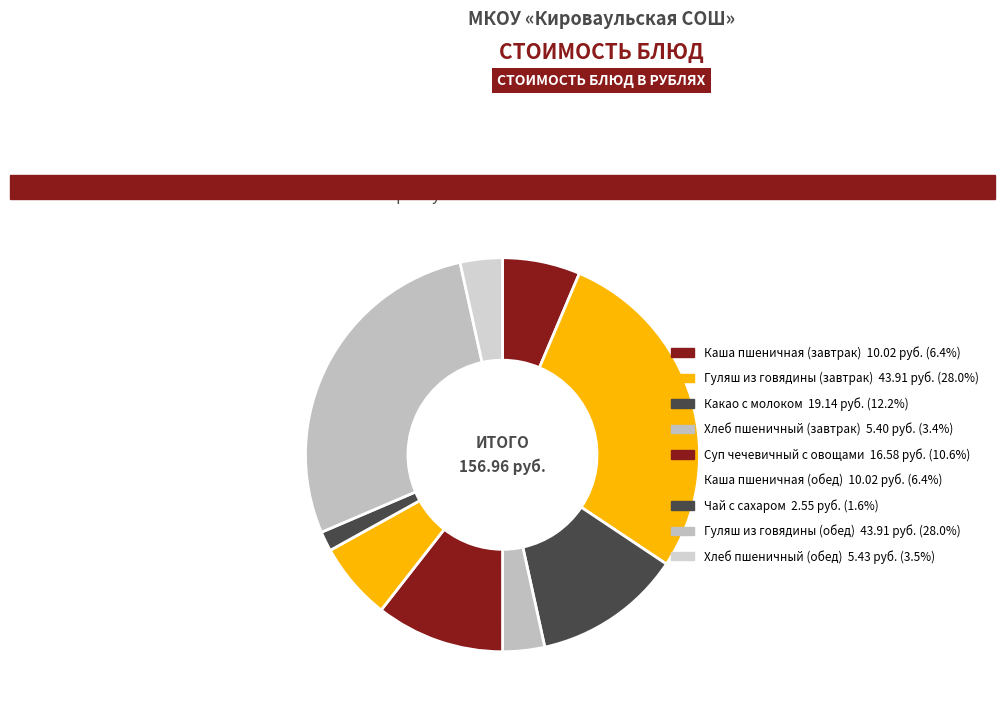

How many segments does this pie chart have?

9